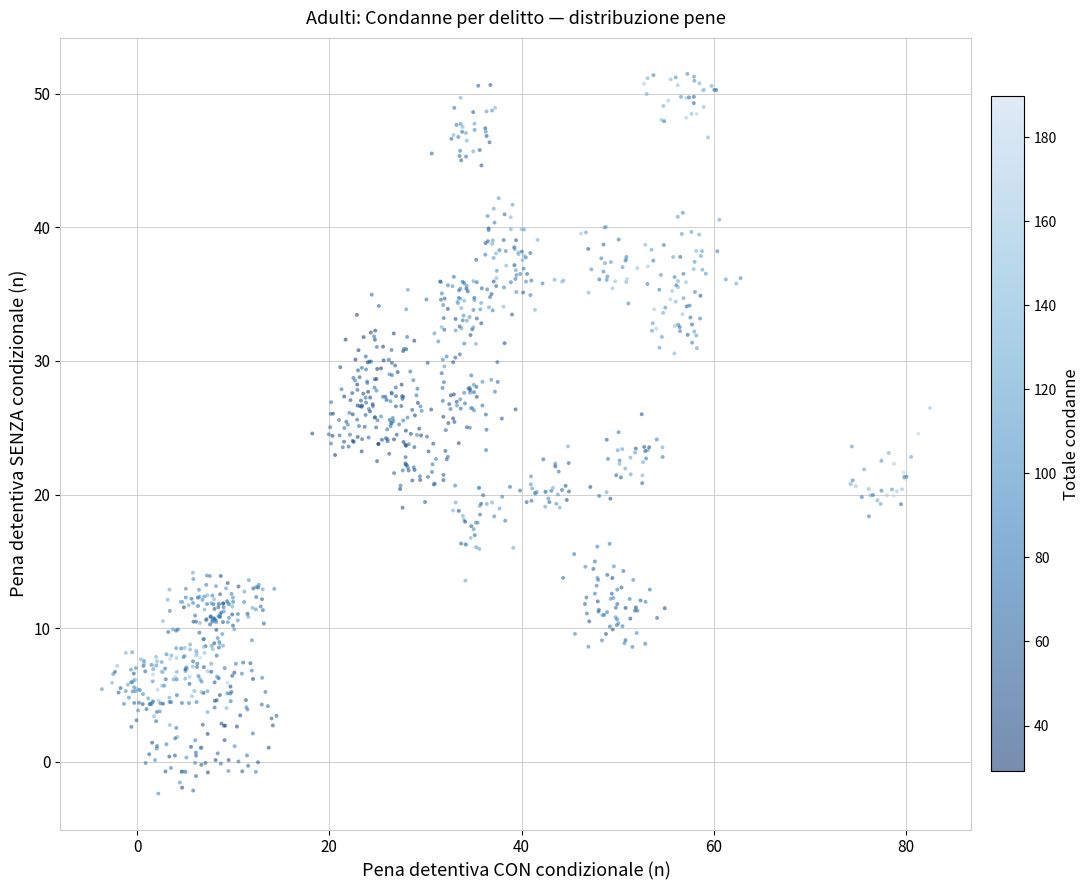

What is the range of Y values (max minus min)?

53.9